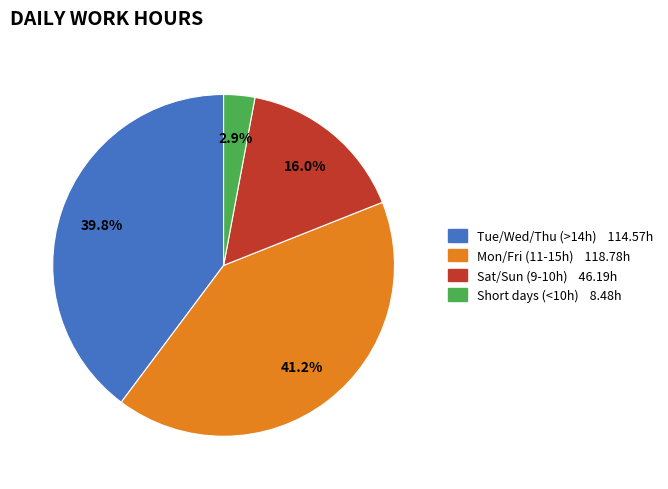

Is there any slice that represents more than half of the pie?

No